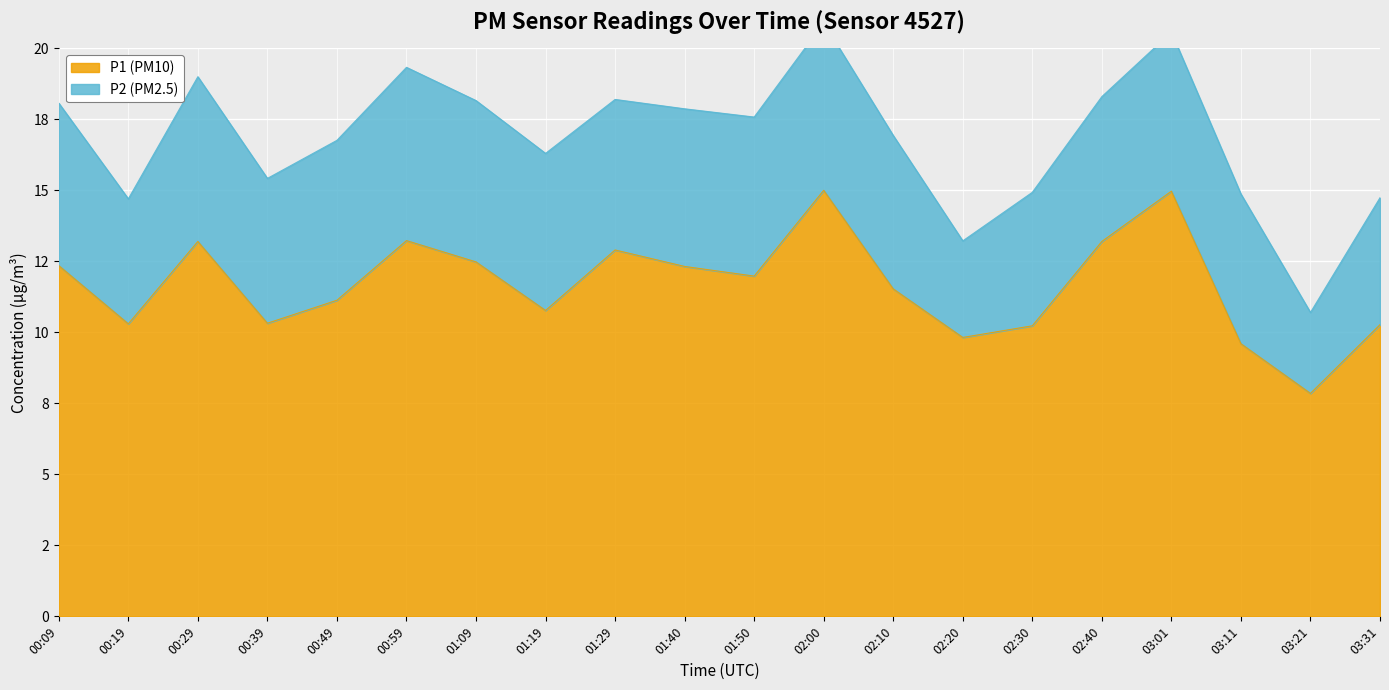

List the labels in order of value, largest first.

02:00, 03:01, 00:59, 00:29, 02:40, 01:29, 01:09, 00:09, 01:40, 01:50, 02:10, 00:49, 01:19, 00:39, 00:19, 03:31, 02:30, 02:20, 03:11, 03:21